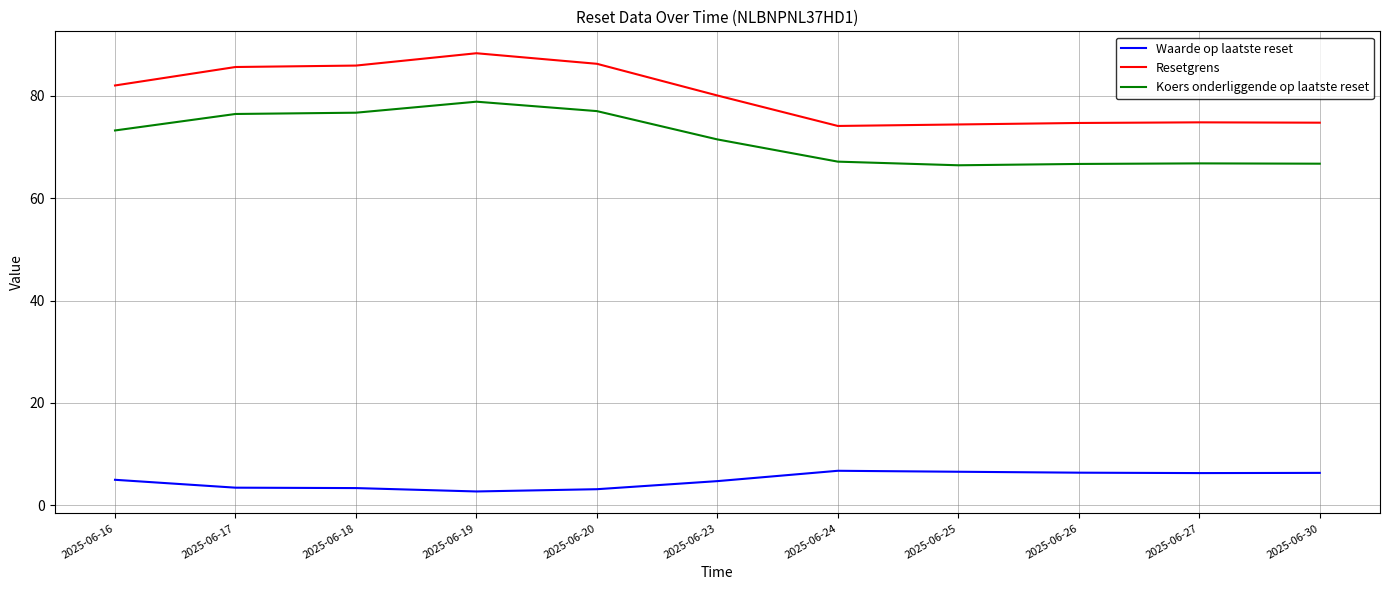

Is the value of Resetgrens at 2025-06-27 greater than the value of Waarde op laatste reset at 2025-06-27?

Yes